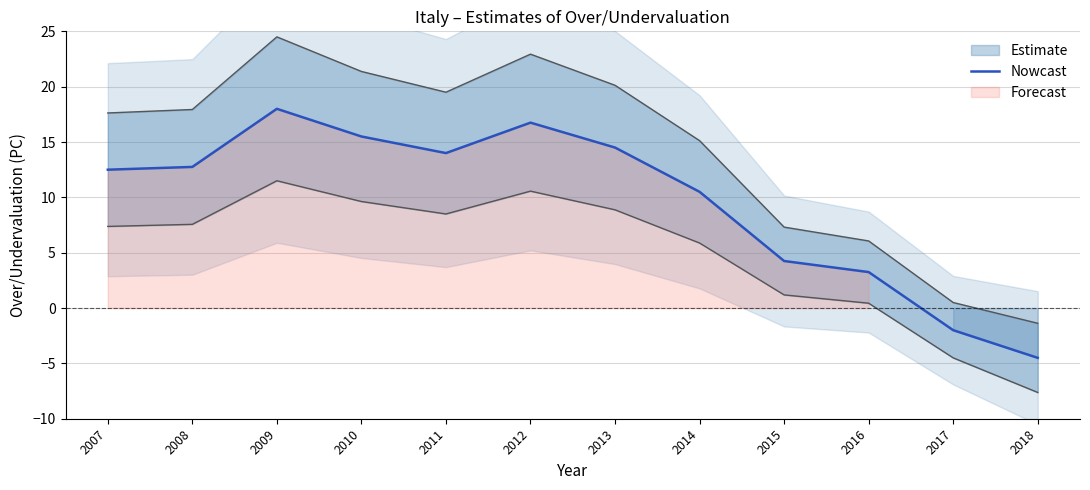

What is the value of the 10th point from the left?

3.2